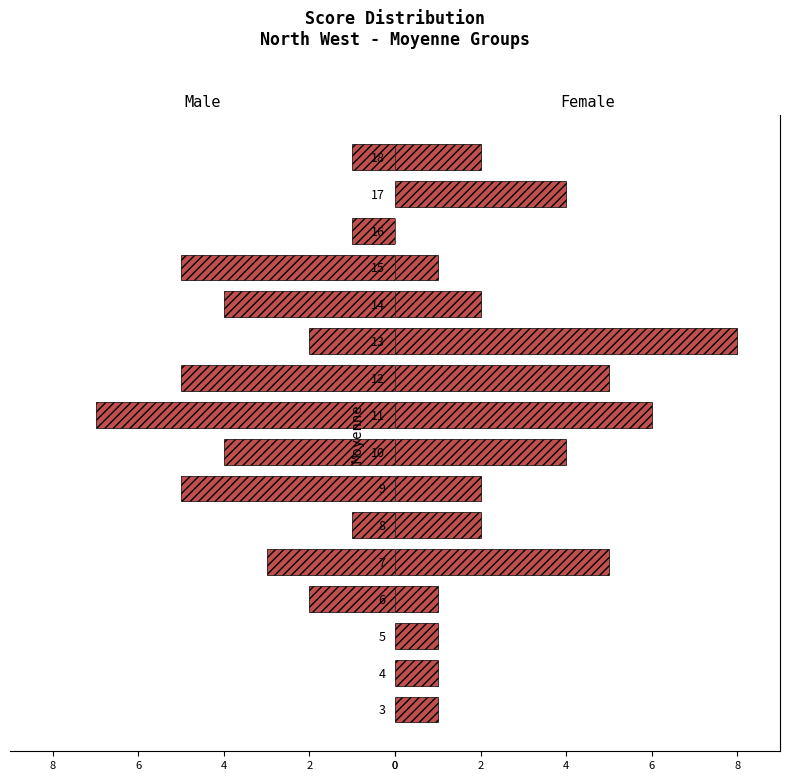

What is the sum of all Female values?

45